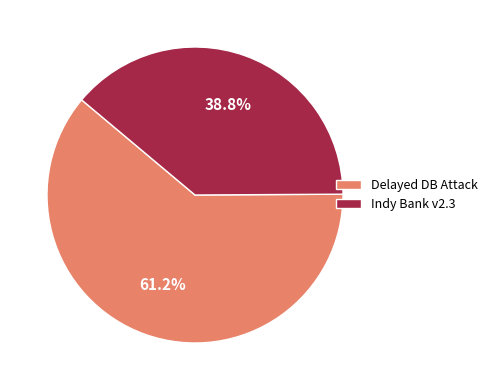

Approximately how many times larger is the value at Indy Bank v2.3 compared to Delayed DB Attack?

0.6